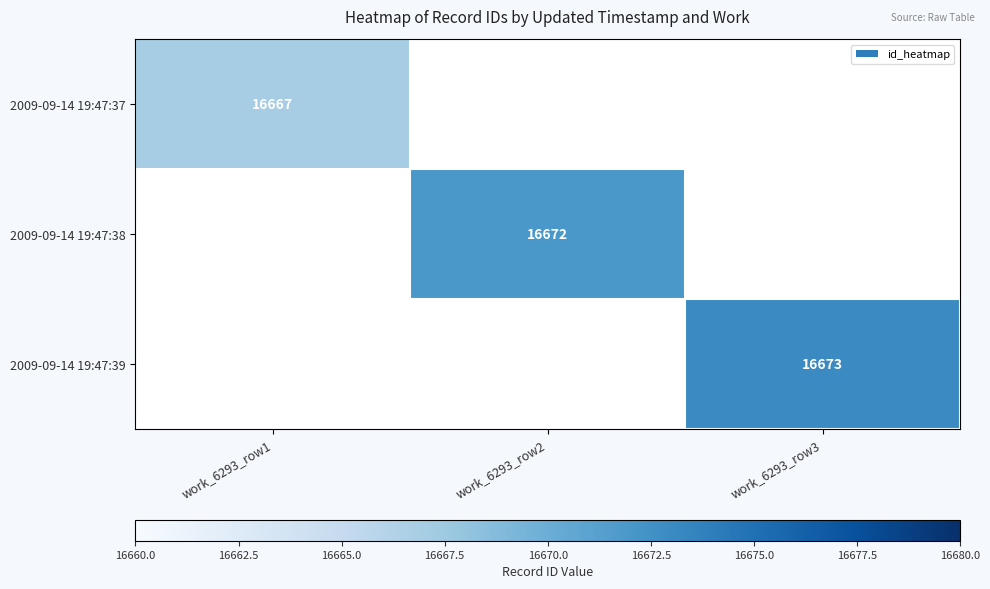

Which label corresponds to the largest value in the chart?

work_6293_row3